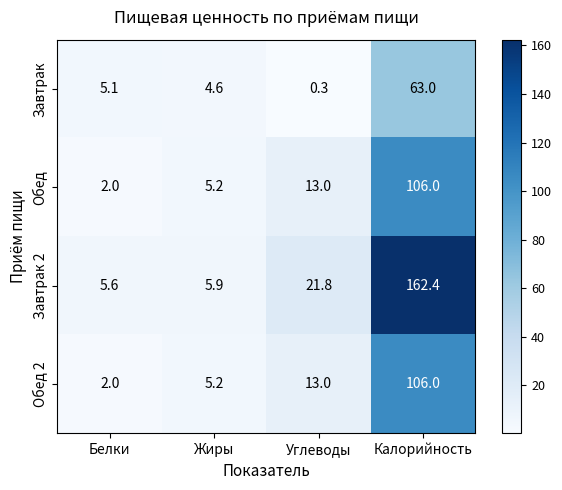

Which series has the largest range (max minus min)?

Завтрак 2